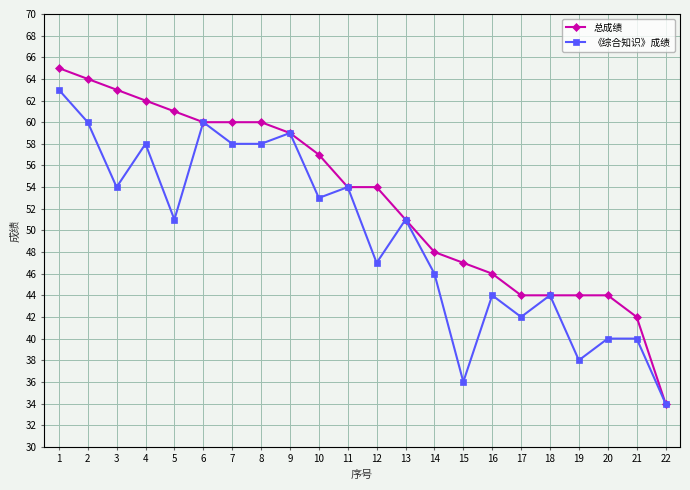

Reading left to right, what are all the values shown in this chart?

总成绩: 65	64	63	62	61	60	60	60	59	57	54	54	51	48	47	46	44	44	44	44	42	34
《综合知识》成绩: 63	60	54	58	51	60	58	58	59	53	54	47	51	46	36	44	42	44	38	40	40	34